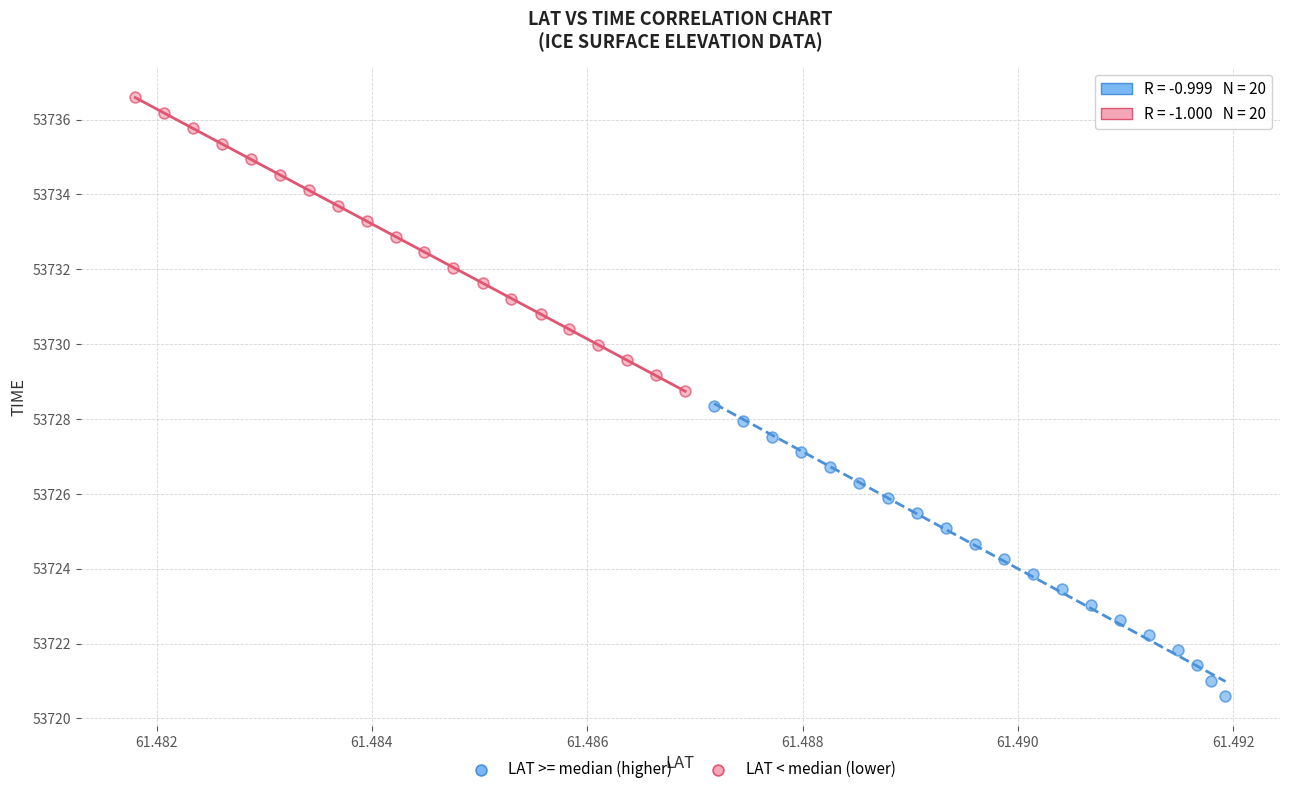

Which series contains the lowest Y value?

LAT >= median (higher)